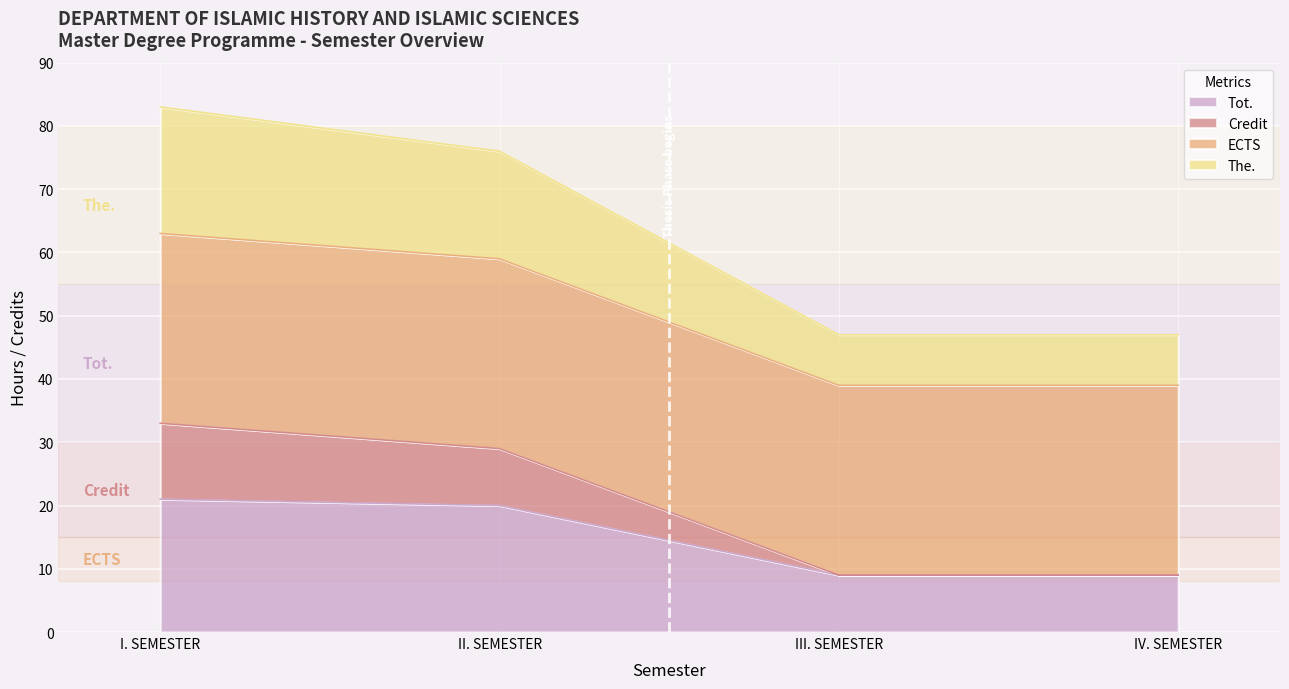

What is the difference between the Tot. values at II. SEMESTER and IV. SEMESTER?

11